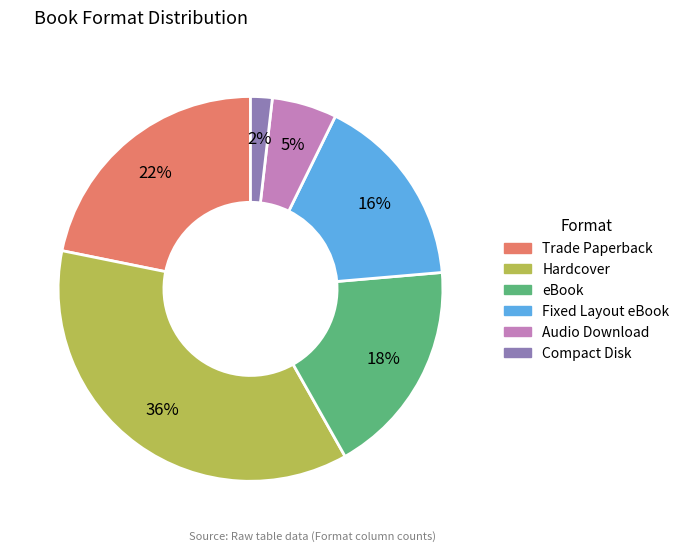

To the nearest percent, what is the average slice percentage?

17%